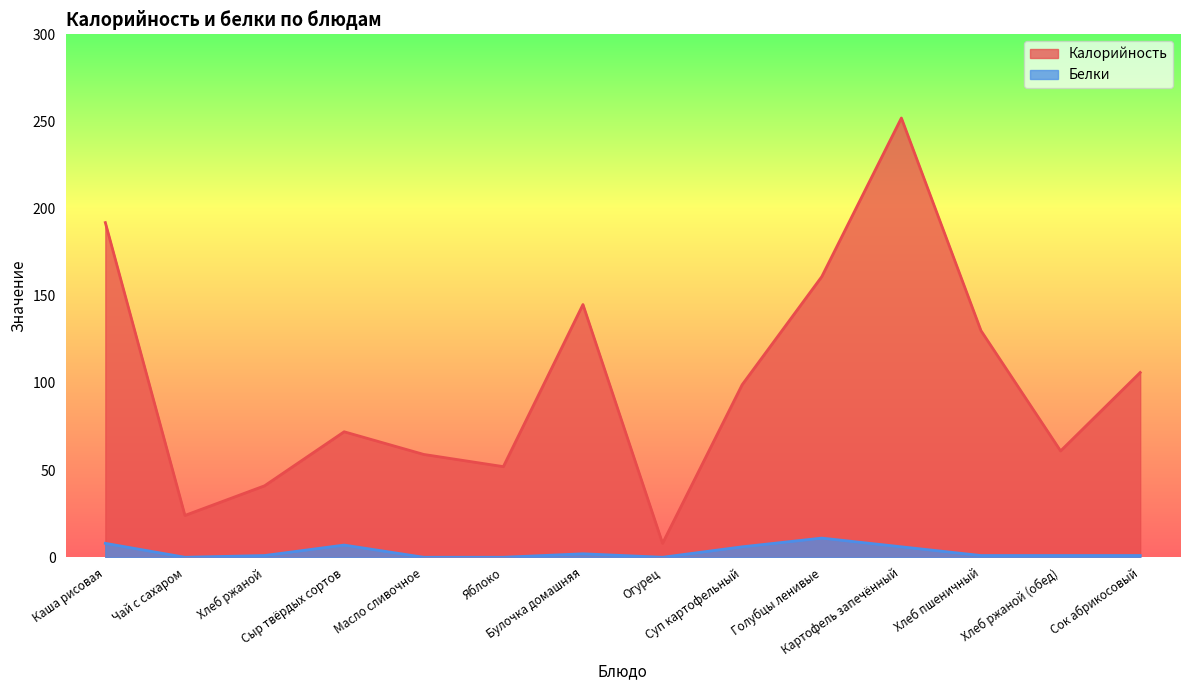

What is the approximate value of Калорийность at Каша рисовая, to the nearest 50?

200